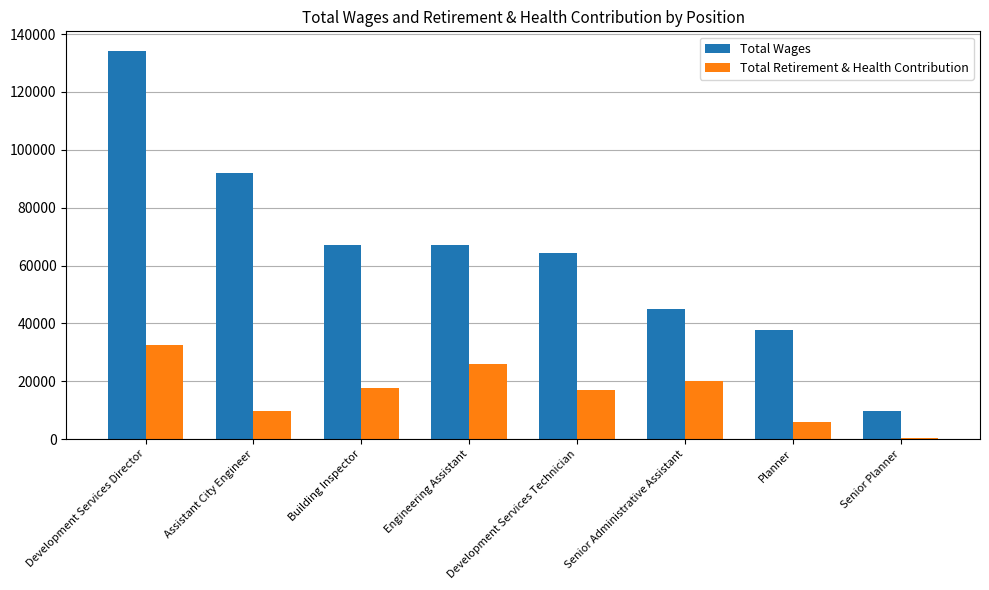

What is the sum of all Total Retirement & Health Contribution values?

129524